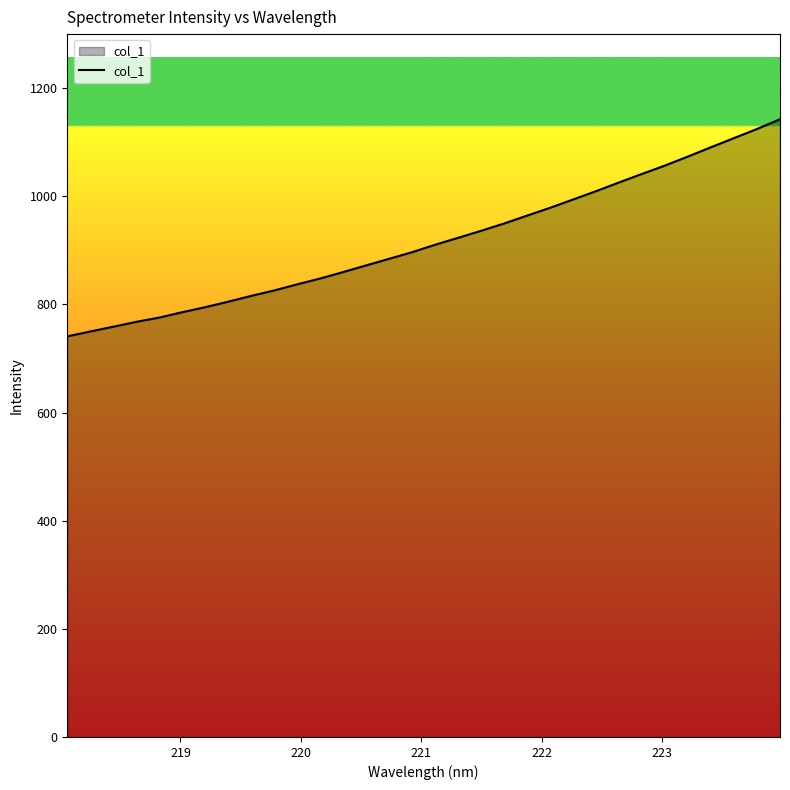

What is the minimum value shown in the chart?

741.0